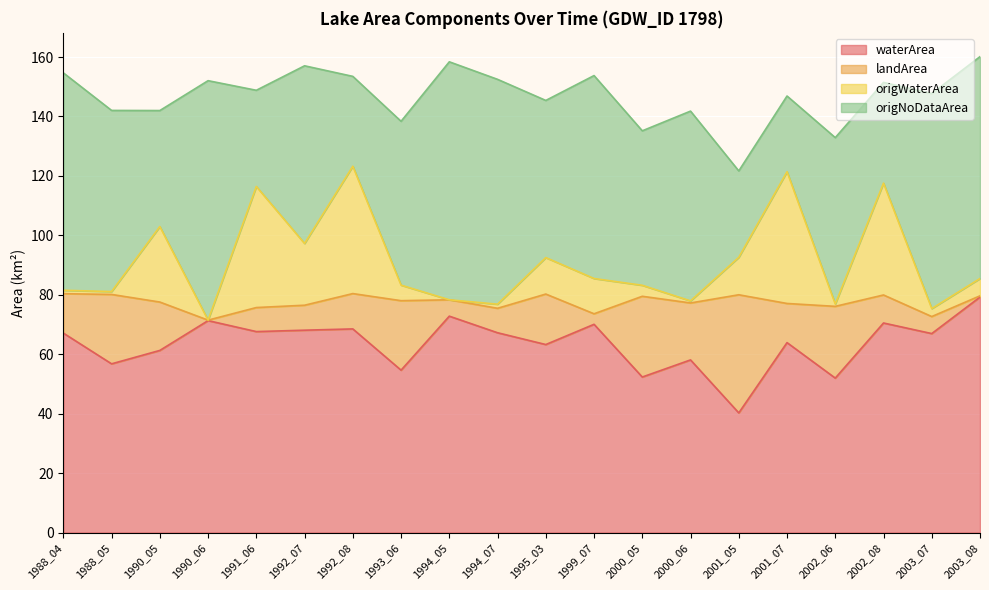

True or false: waterArea and origWaterArea cross at least once.

False